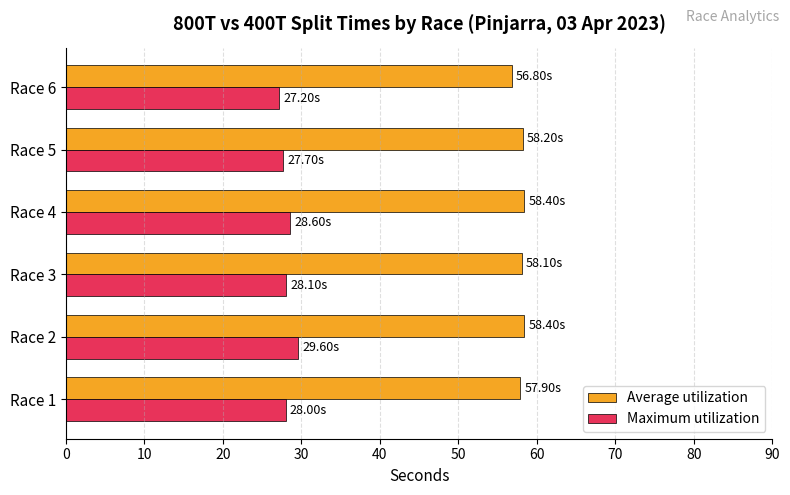

How many categories are shown in the chart?

6